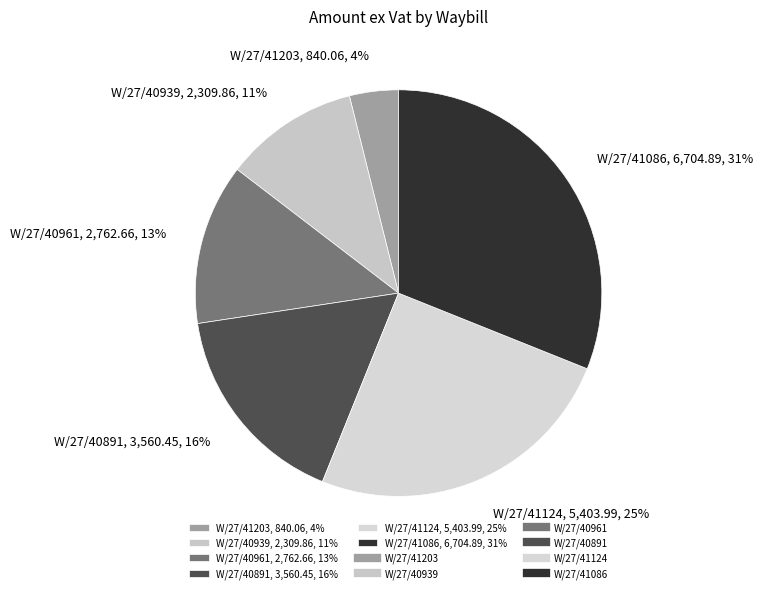

Is there a majority slice in this chart?

No